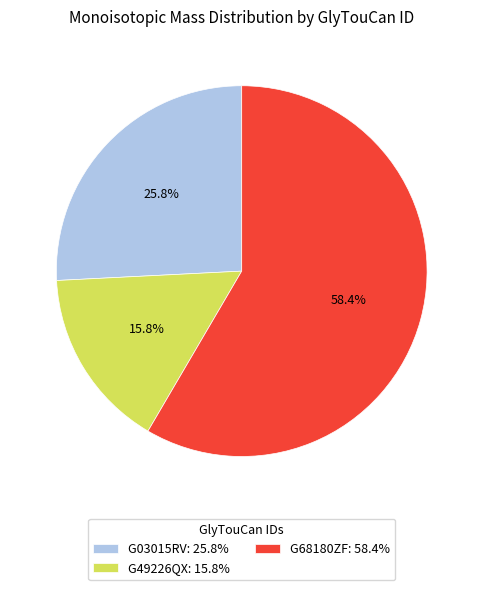

Which slice represents more than half of the pie?

G68180ZF